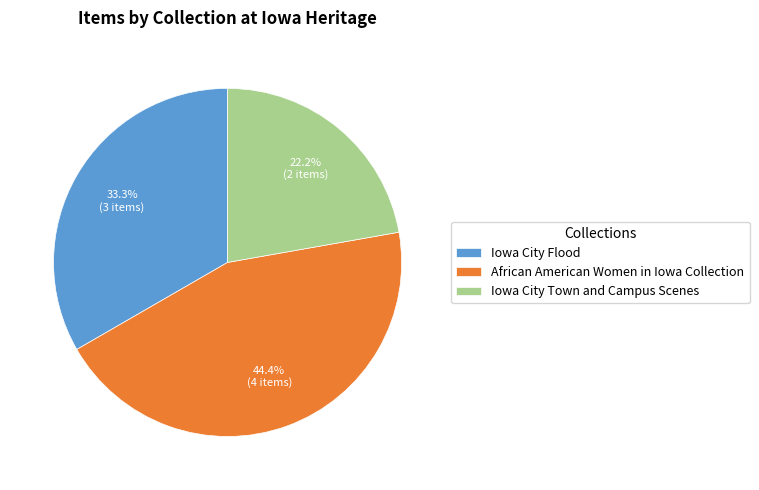

Combined, what portion of the pie is Iowa City Flood and African American Women in Iowa Collection?

77.8%